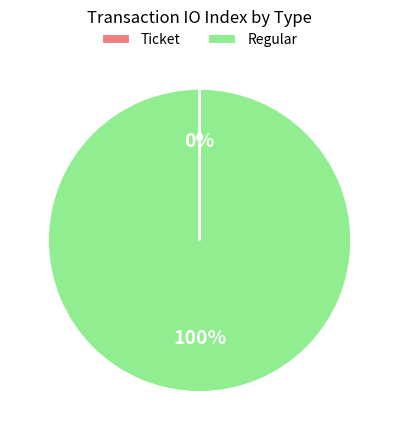

Which slice is the largest?

Regular